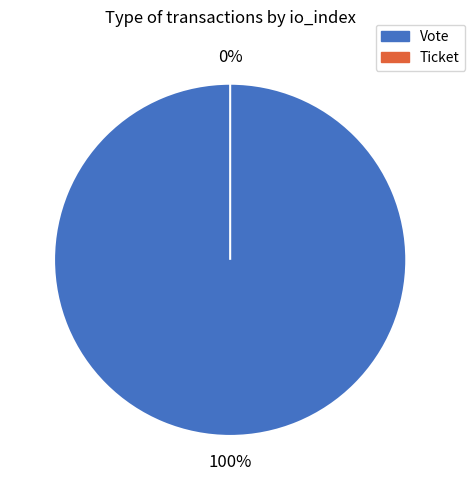

What is the change in value from Vote to Ticket?

-1